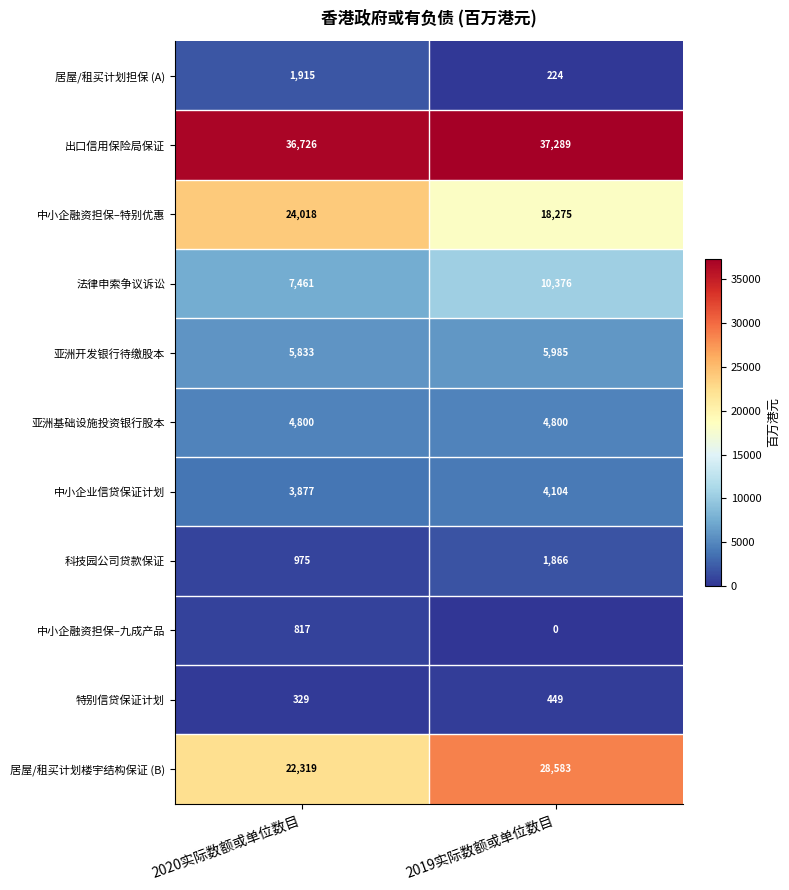

Reading right to left, what are all the values shown in this chart?

居屋/租买计划担保 (A): 2019实际数额或单位数目=224	2020实际数额或单位数目=1915
出口信用保险局保证: 2019实际数额或单位数目=37289	2020实际数额或单位数目=36726
中小企融资担保–特别优惠: 2019实际数额或单位数目=18275	2020实际数额或单位数目=24018
法律申索争议诉讼: 2019实际数额或单位数目=10376	2020实际数额或单位数目=7461
亚洲开发银行待缴股本: 2019实际数额或单位数目=5985	2020实际数额或单位数目=5833
亚洲基础设施投资银行股本: 2019实际数额或单位数目=4800	2020实际数额或单位数目=4800
中小企业信贷保证计划: 2019实际数额或单位数目=4104	2020实际数额或单位数目=3877
科技园公司贷款保证: 2019实际数额或单位数目=1866	2020实际数额或单位数目=975
中小企融资担保–九成产品: 2019实际数额或单位数目=0	2020实际数额或单位数目=817
特别信贷保证计划: 2019实际数额或单位数目=449	2020实际数额或单位数目=329
居屋/租买计划楼宇结构保证 (B): 2019实际数额或单位数目=28583	2020实际数额或单位数目=22319